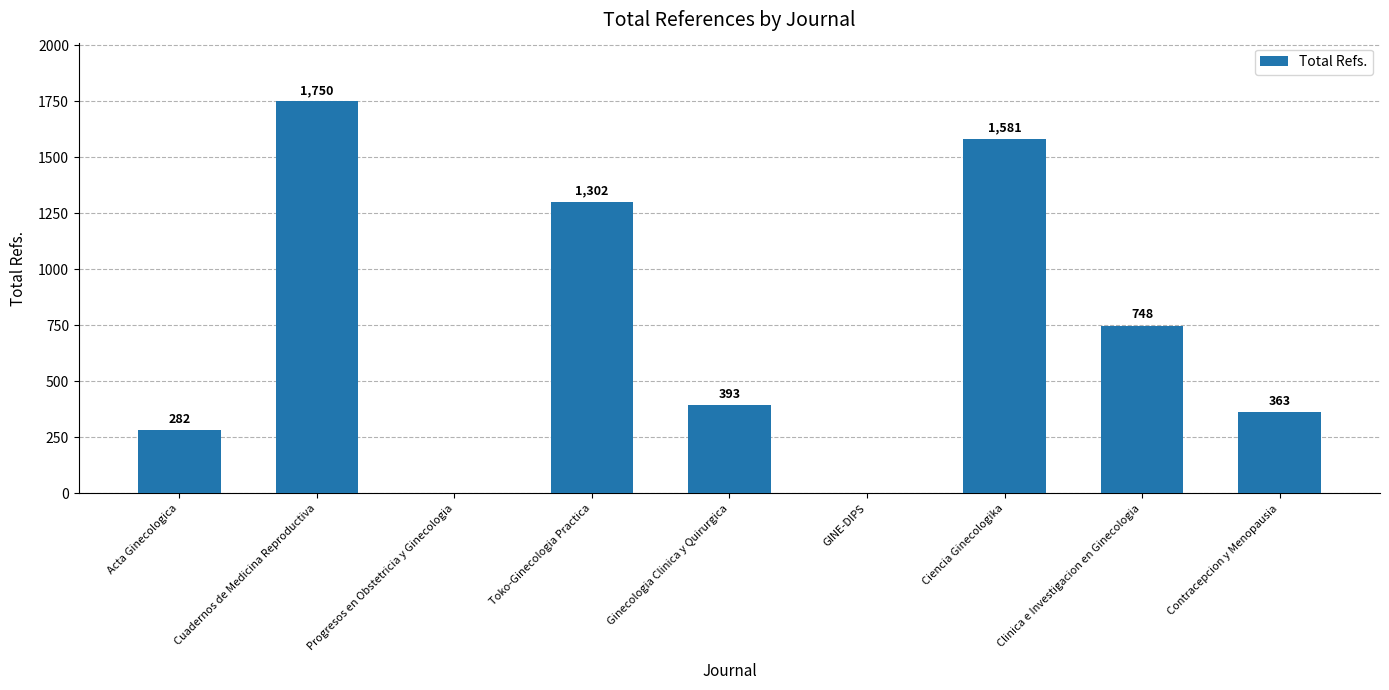

What is the sum of the values at Toko-Ginecologia Practica and Clinica e Investigacion en Ginecologia?

2050